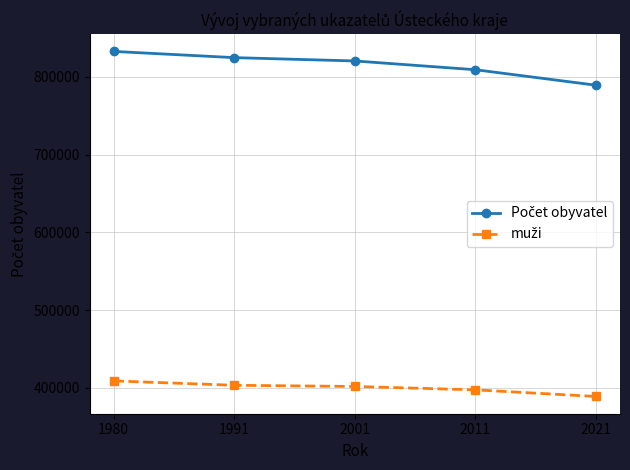

What is the value of the muži point at the 3rd from the left?

401820